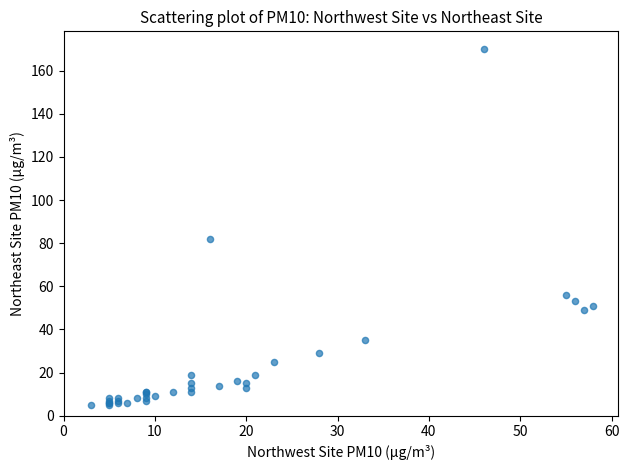

What Y value in the scatter plot is closest to 87?

82